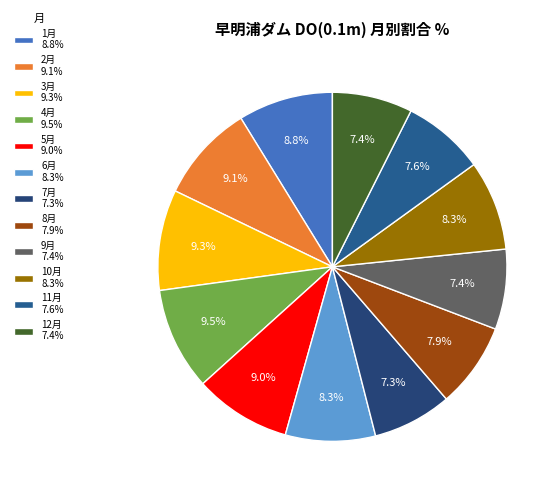

To the nearest percent, what percentage of the pie is 3月?

9%